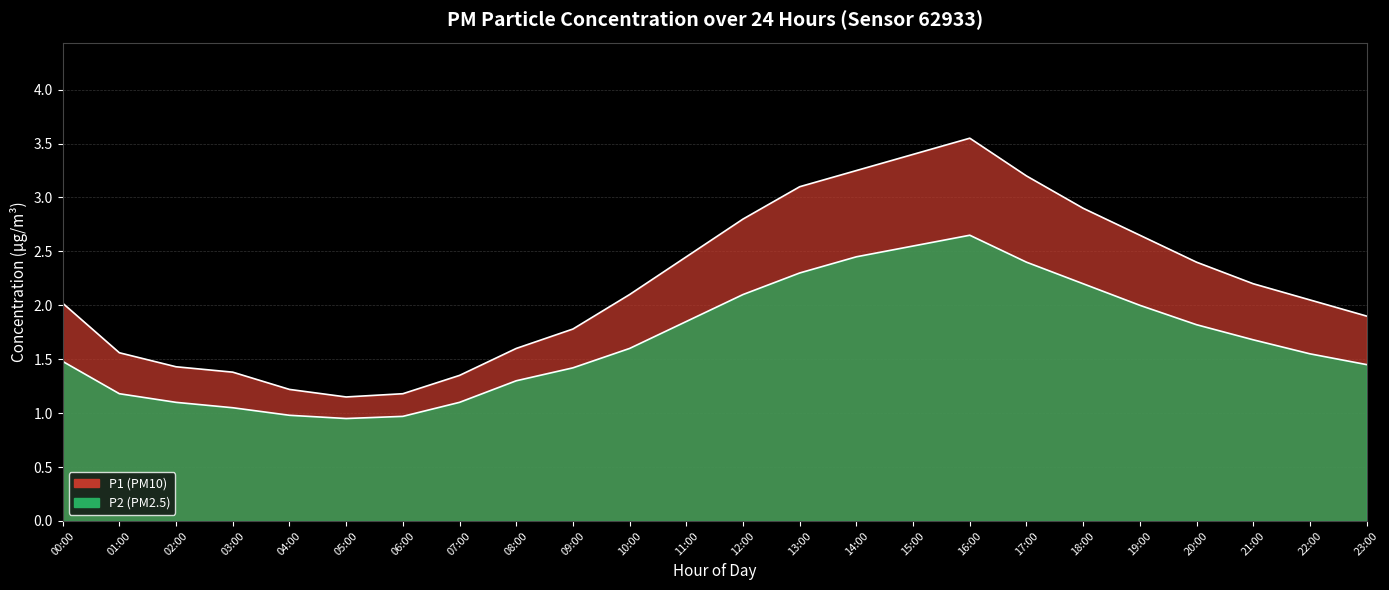

What is the sum of the P1 values at 18:00 and 06:00?

4.1